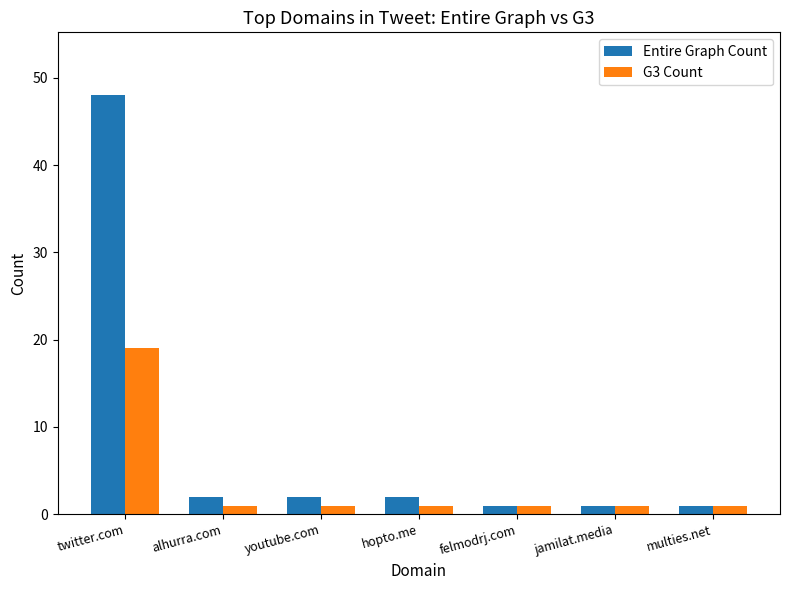

At which label does Entire Graph Count first exceed 2?

twitter.com